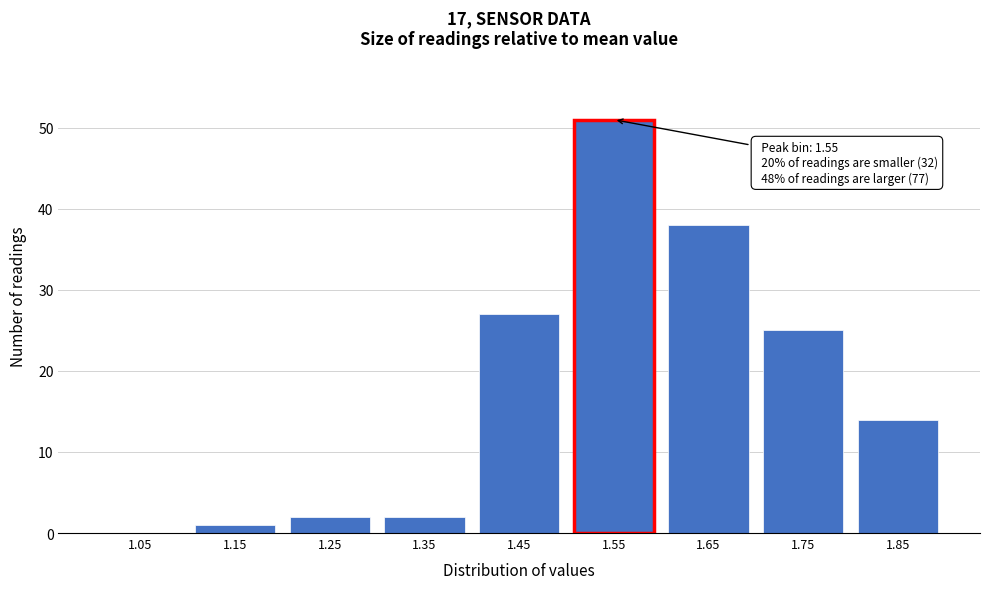

Reading left to right, transcribe all the data shown in this chart.

1.05=0	1.15=1	1.25=2	1.35=2	1.45=27	1.55=51	1.65=38	1.75=25	1.85=14